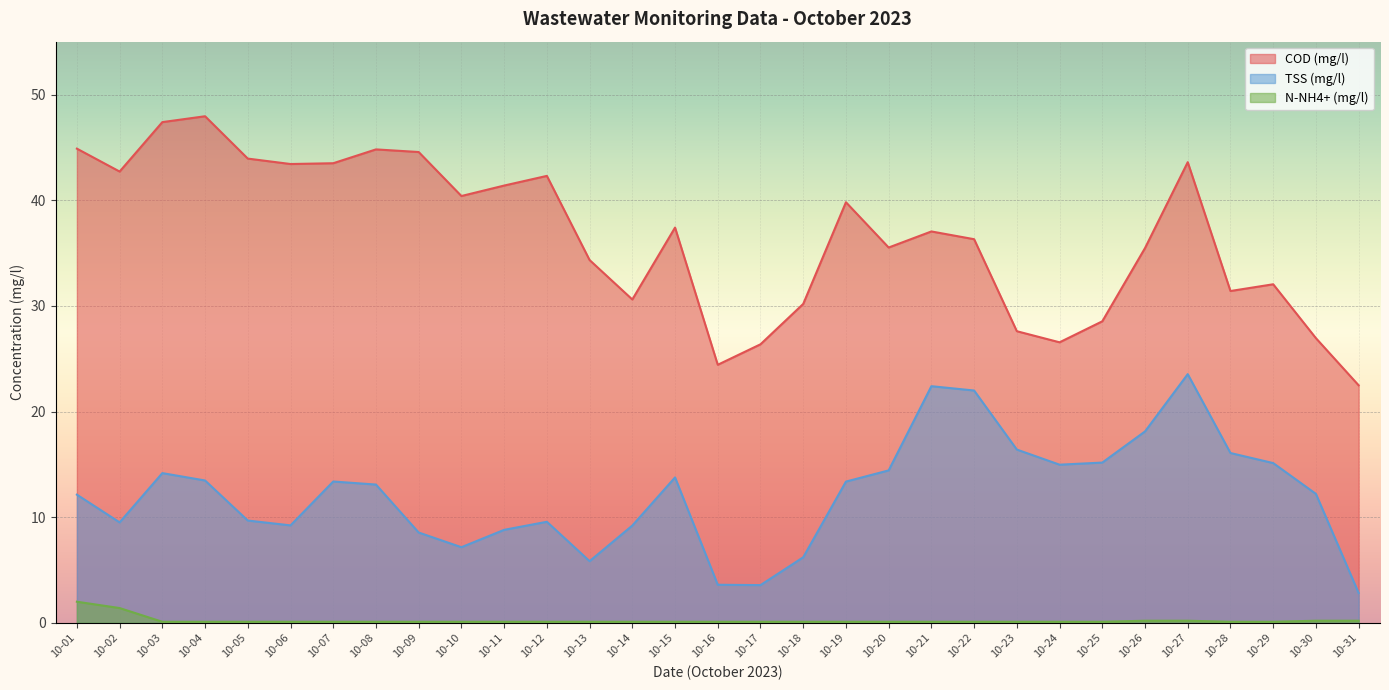

How many data points in COD (mg/l) are less than 37?

15